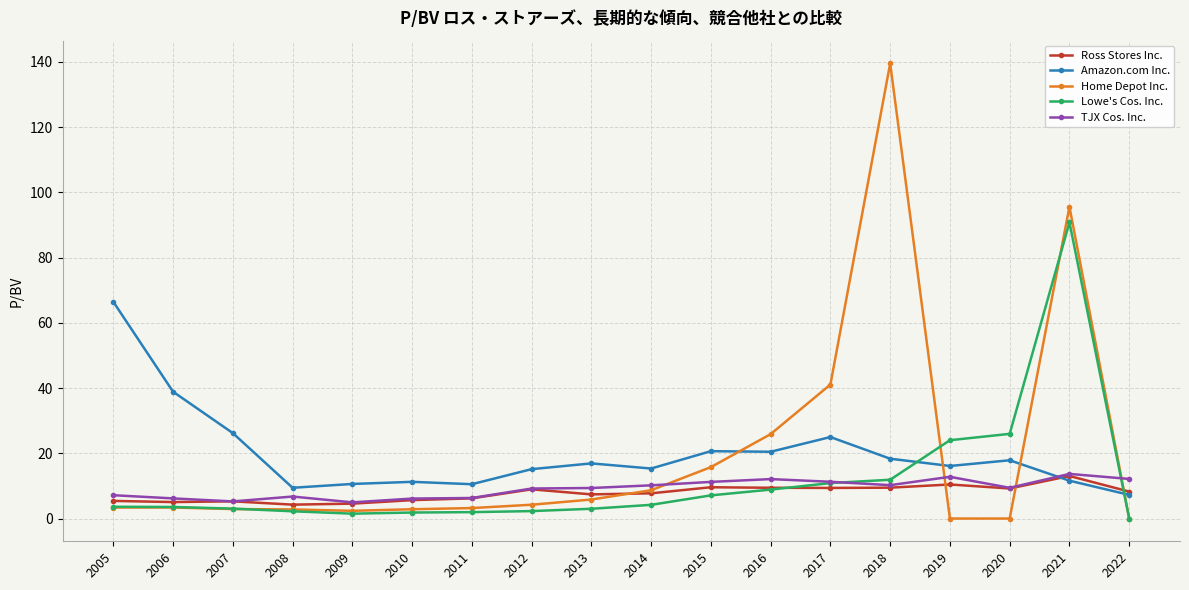

Which category has the highest value across all series?

2018